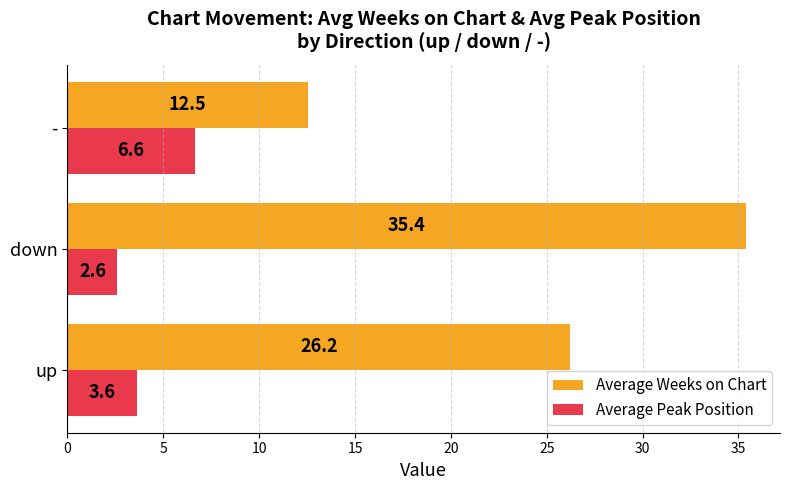

What is the difference between the maximum and minimum values in the Average Peak Position series?

4.0